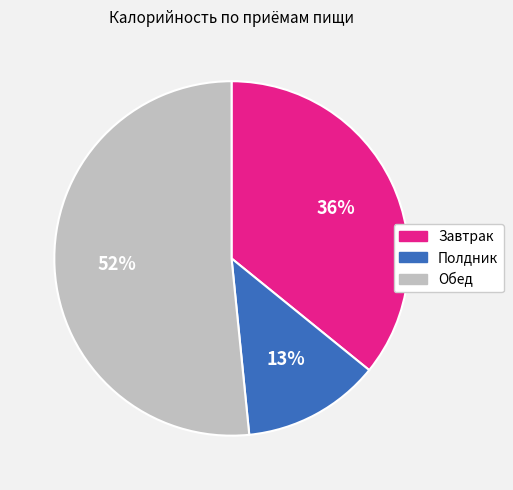

How many segments does this pie chart have?

3